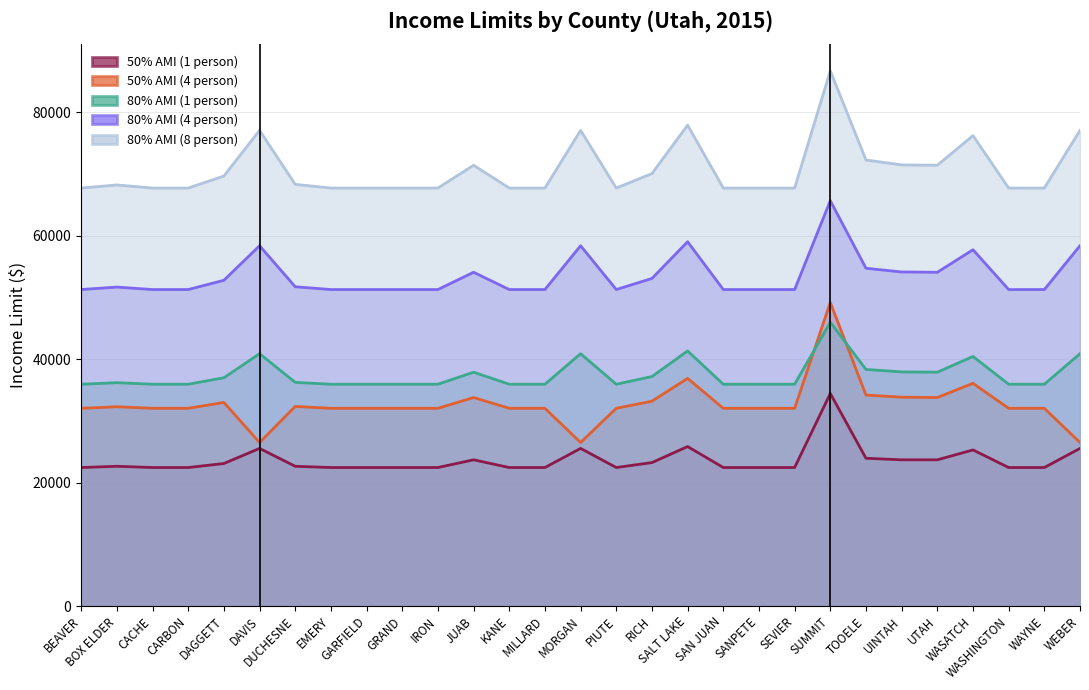

Which series has the widest spread of values?

50% AMI (4 person)